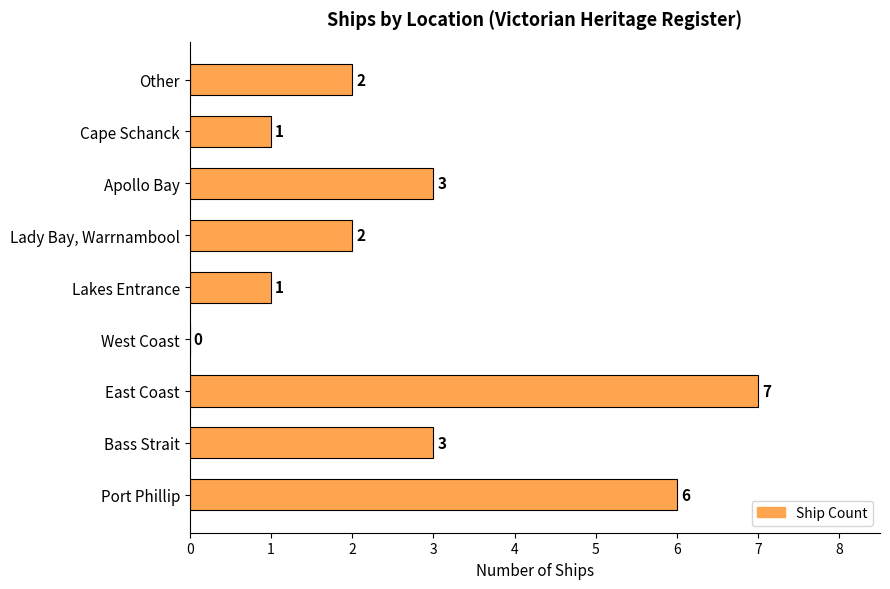

Which has a higher value, Port Phillip or Lakes Entrance?

Port Phillip